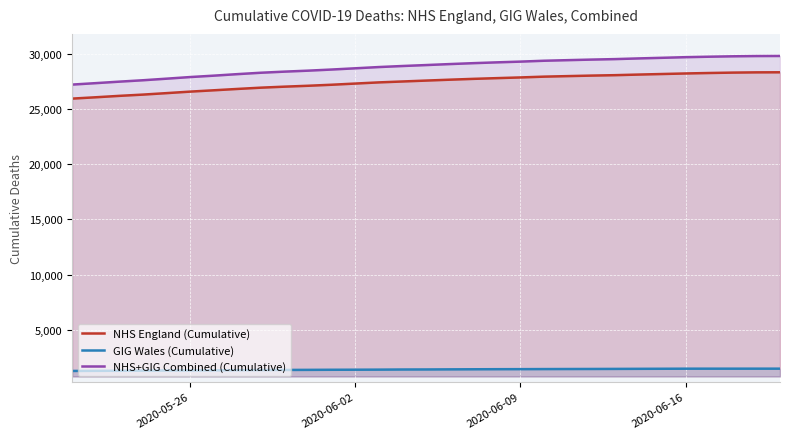

List the series in order of their peak value, lowest first.

GIG Wales (Cumulative), NHS England (Cumulative), NHS+GIG Combined (Cumulative)